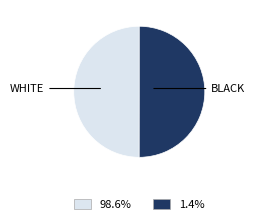

Does any single category account for the majority?

Yes